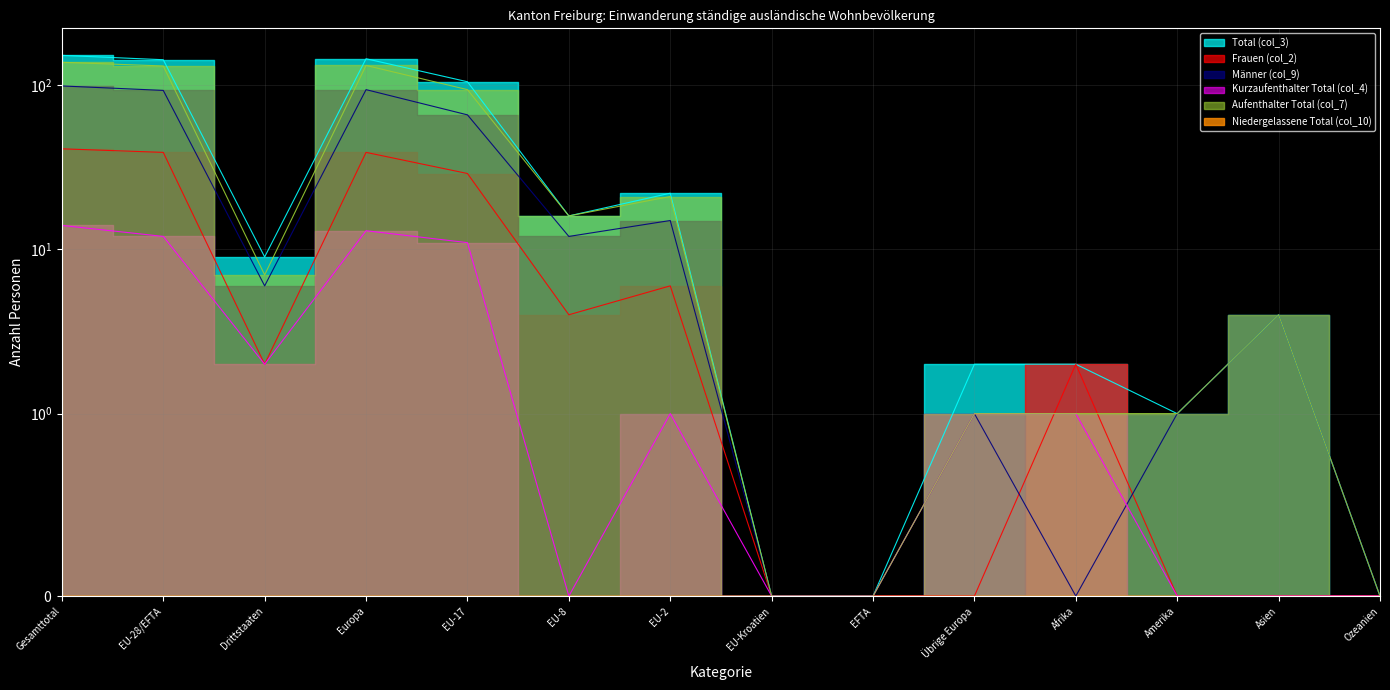

Is the value of Total (col_3) at EU-28/EFTA greater than the value of Kurzaufenthalter Total (col_4) at Europa?

Yes